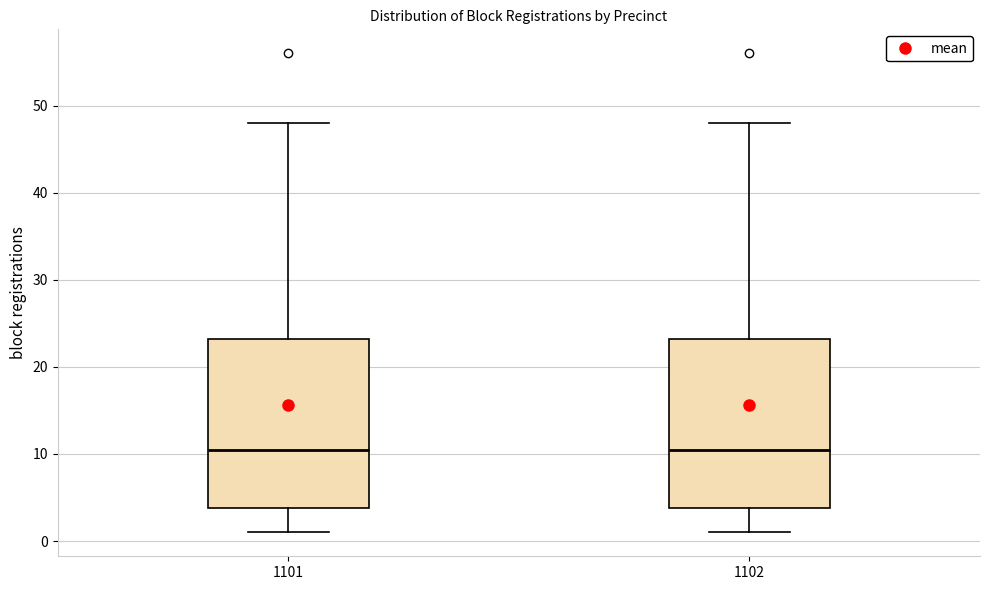

Reading left to right, transcribe this box plot: for each box, give where its median line is, the range the box spans, and where its two whiskers end, as read against the y-axis. The values are not printed on the chart, so give them approximately, as read against the axis.

1101: median 11, box 4 to 23, whiskers 1 to 48
1102: median 11, box 4 to 23, whiskers 1 to 48